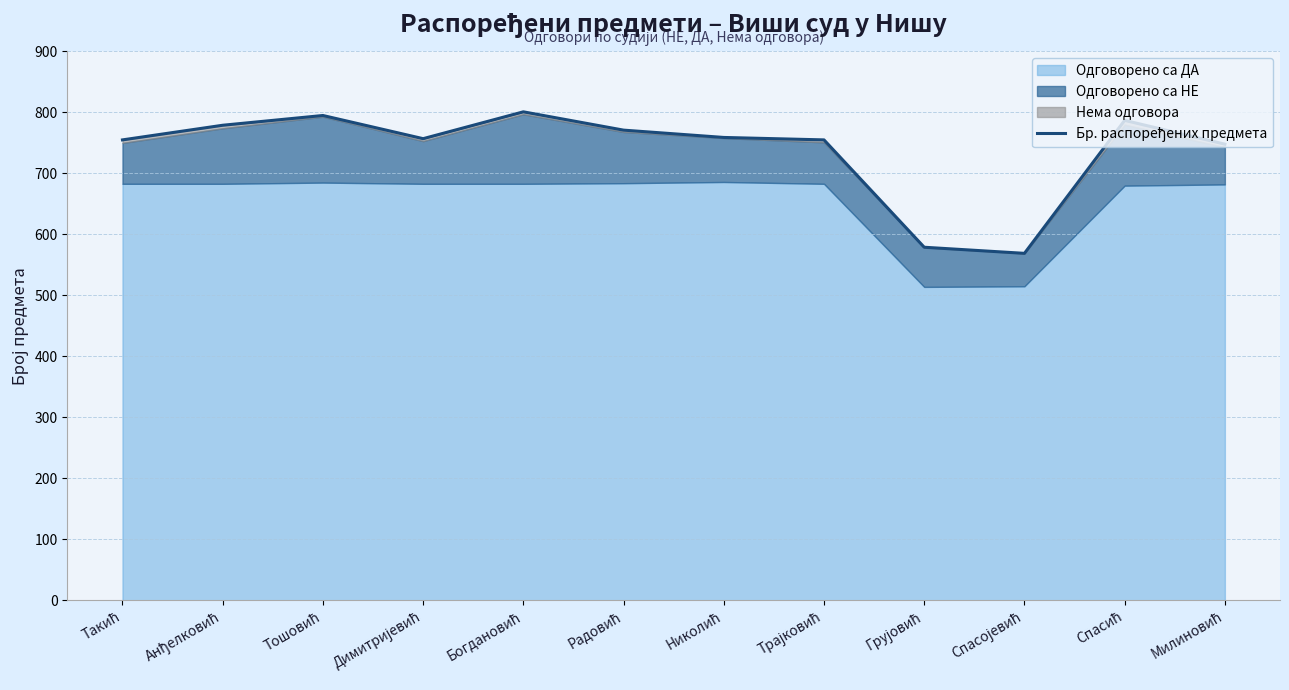

What is the label of the 7th point from the right?

Радовић